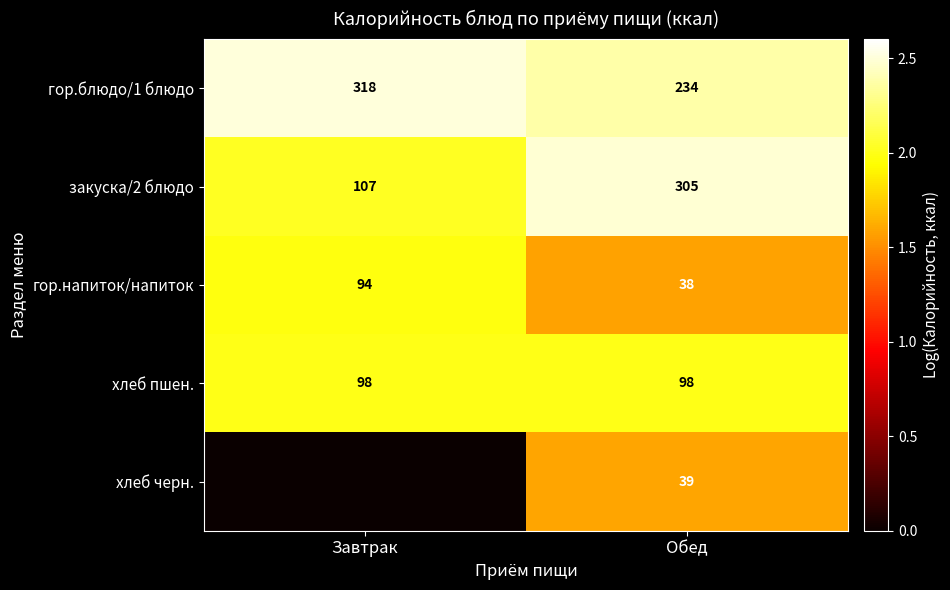

Is it true that гор.напиток/напиток equals 16 at Обед?

False